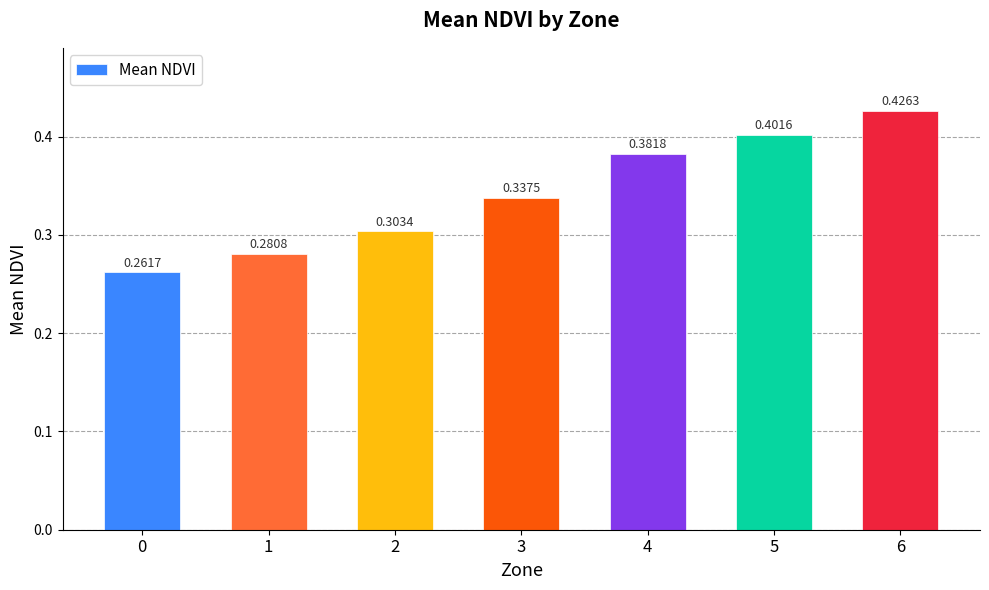

How many distinct data groups are displayed?

1